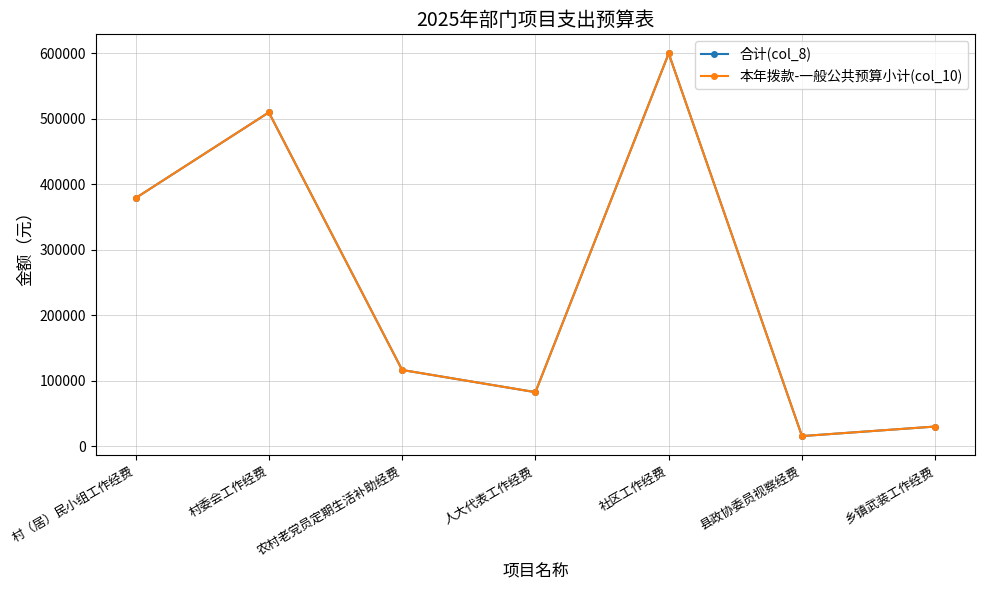

True or false: 合计(col_8) and 本年拨款-一般公共预算小计(col_10) intersect in this chart.

False